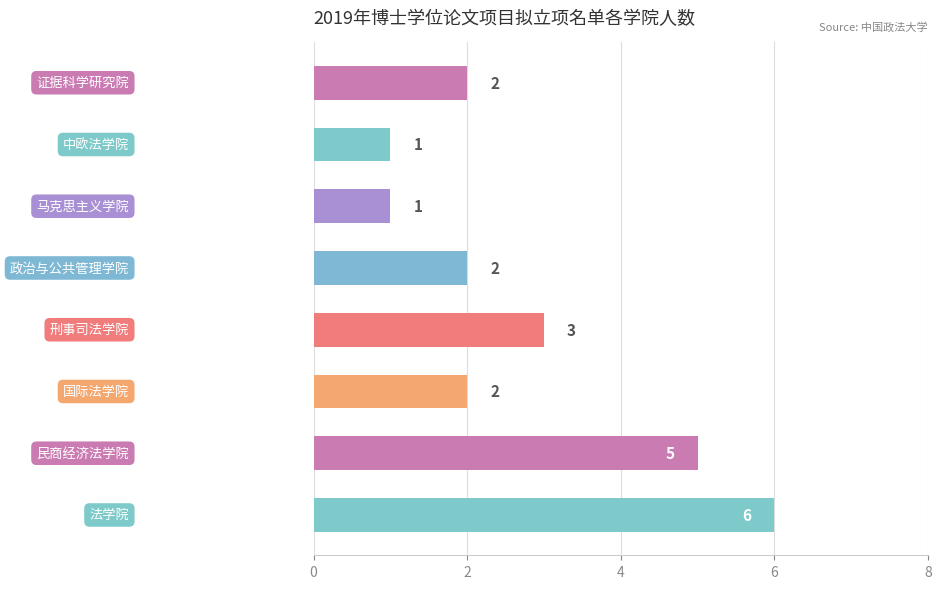

Count the values in the range 2 to 5.

5